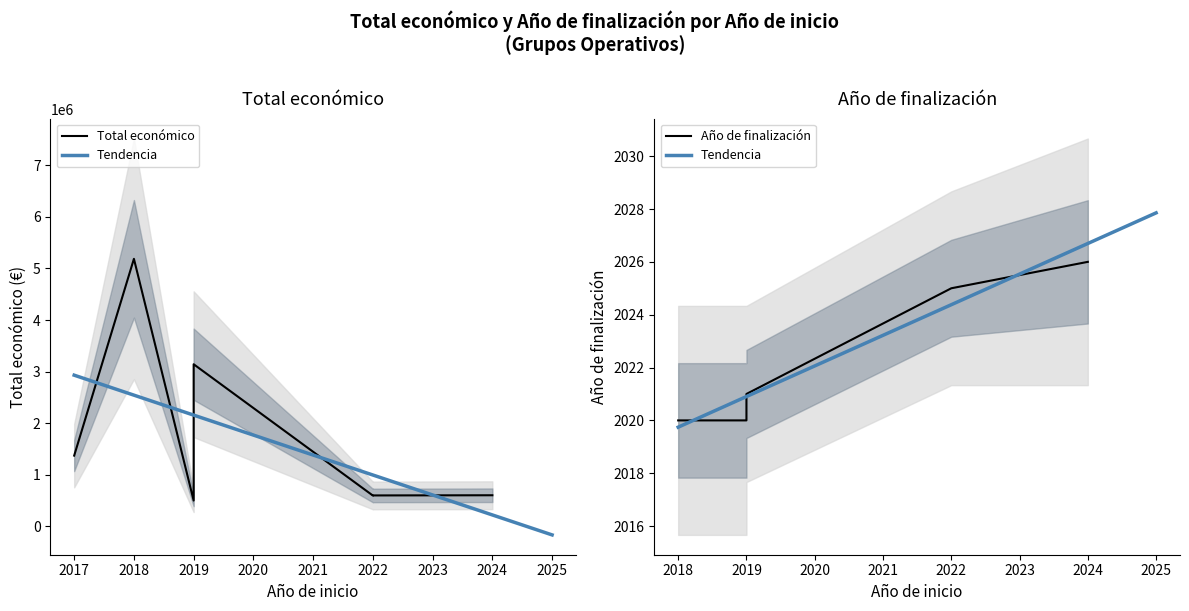

At which label does Año de finalización first exceed 2021?

2022